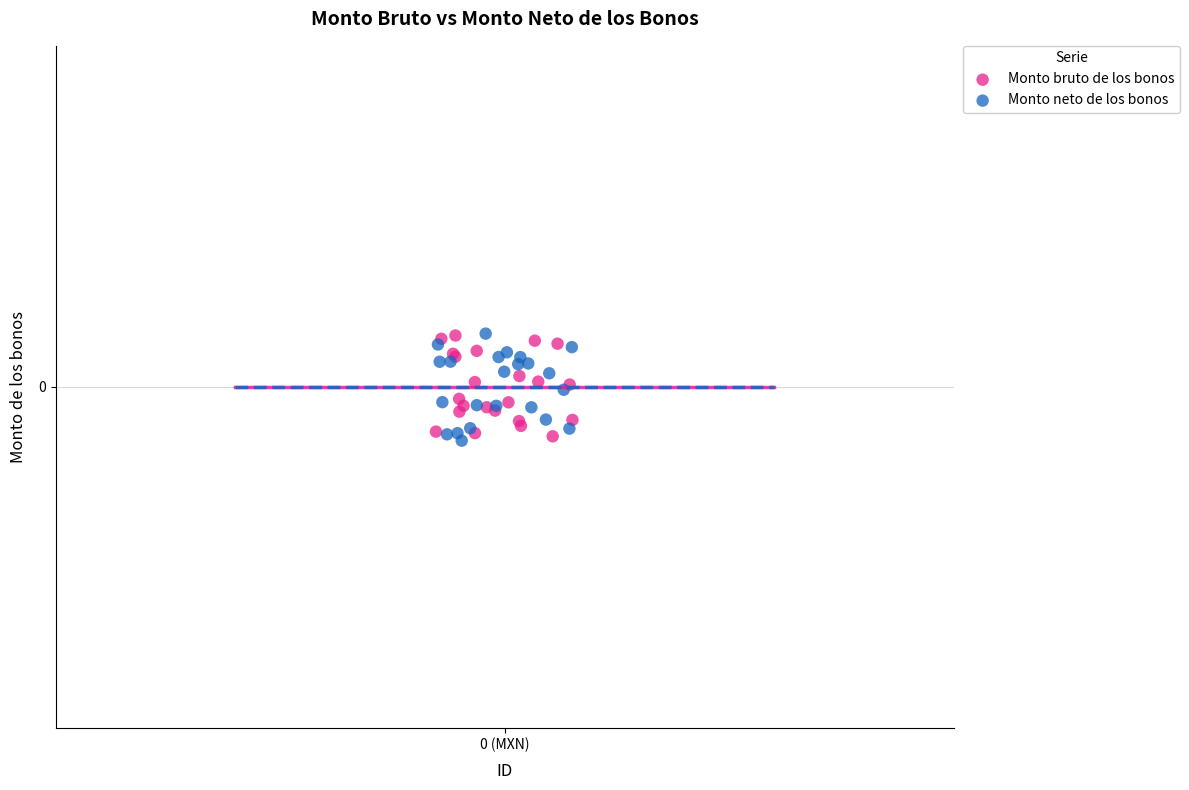

What are all the series names shown in the legend?

Monto bruto de los bonos, Monto neto de los bonos